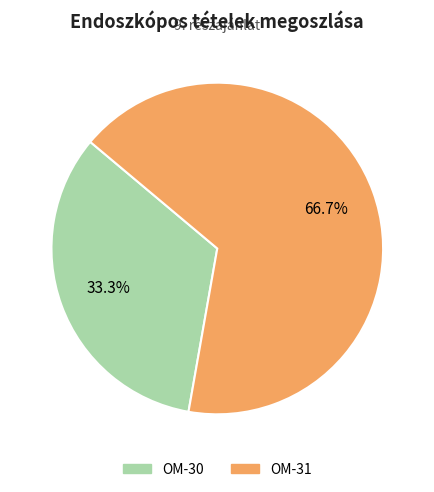

To the nearest percent, what is the difference between the largest and smallest slice percentages?

33%